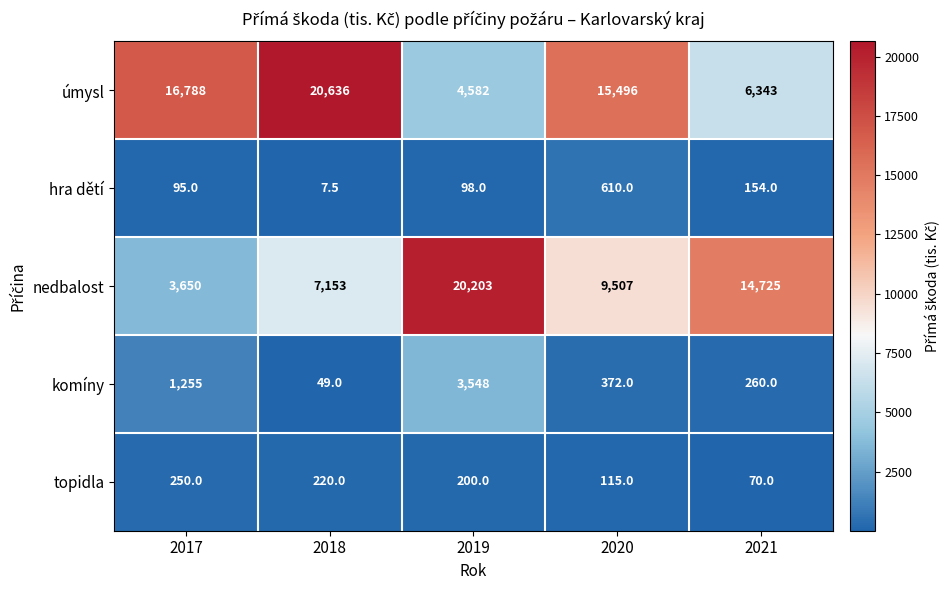

List the series in order of their peak value, lowest first.

topidla, hra dětí, komíny, nedbalost, úmysl